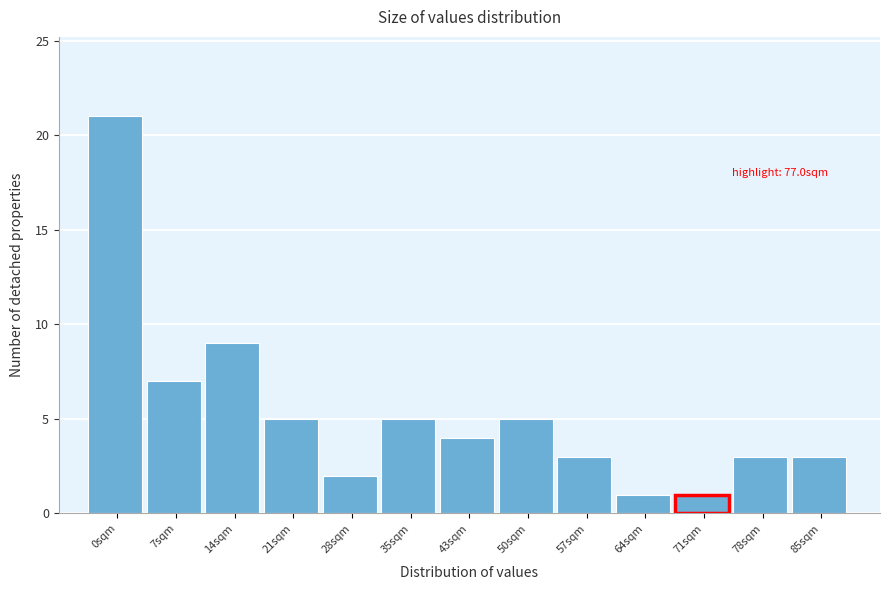

Reading left to right, what are all the values shown in this chart?

21	7	9	5	2	5	4	5	3	1	1	3	3